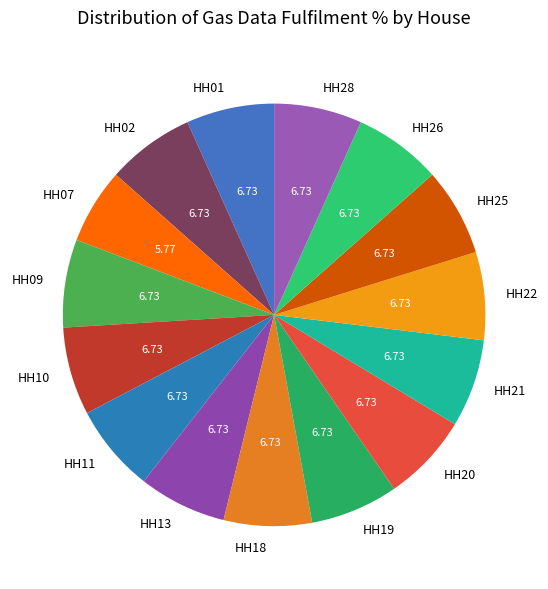

Is the sum of HH13 and HH01 greater than half?

No